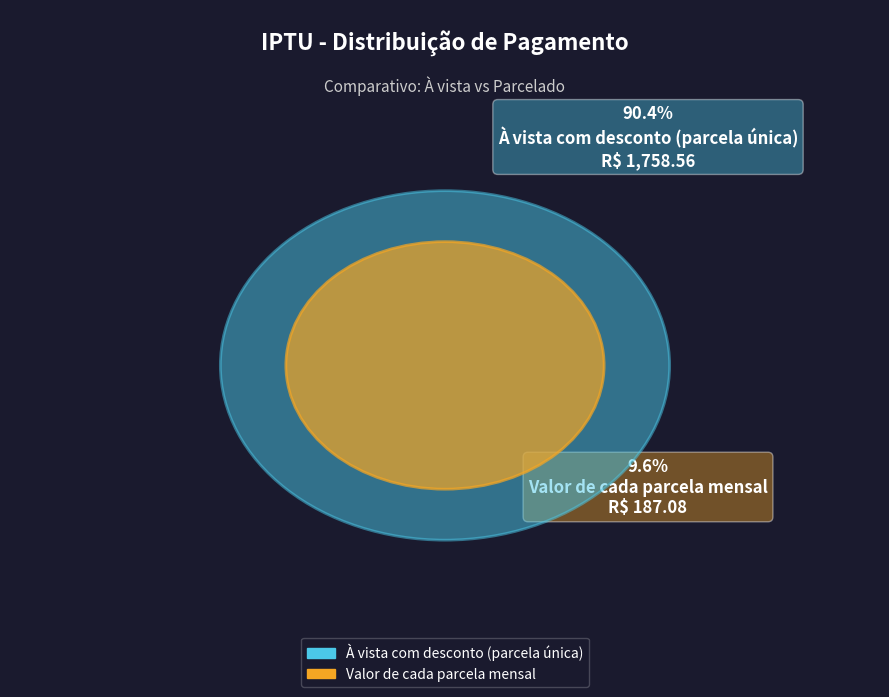

Which slice represents more than half of the pie?

À vista com desconto (parcela única)